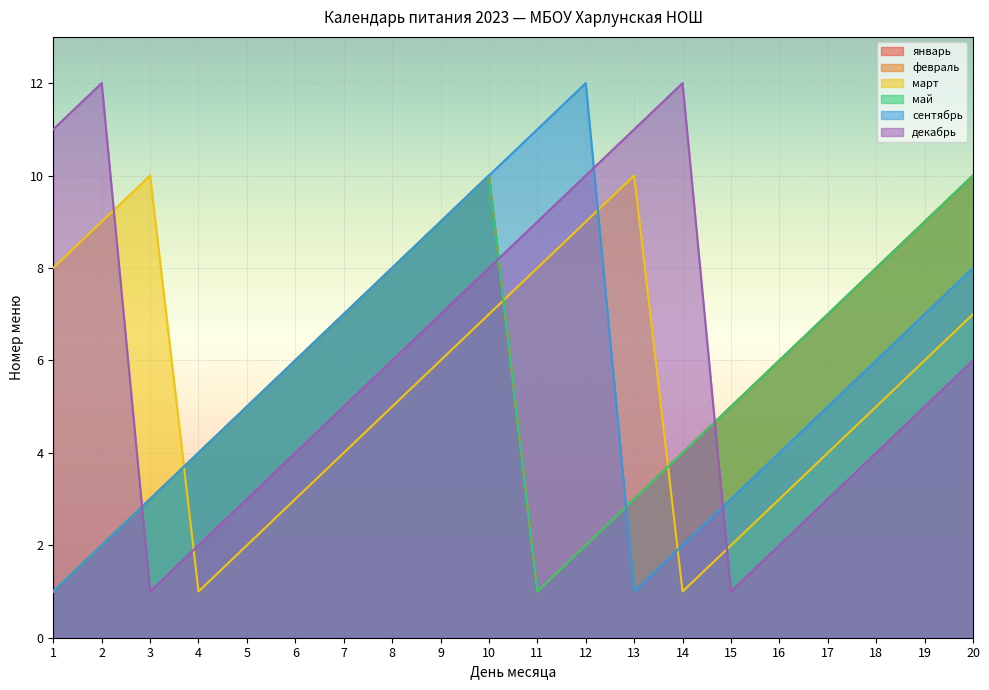

Which series has the widest spread of values?

сентябрь